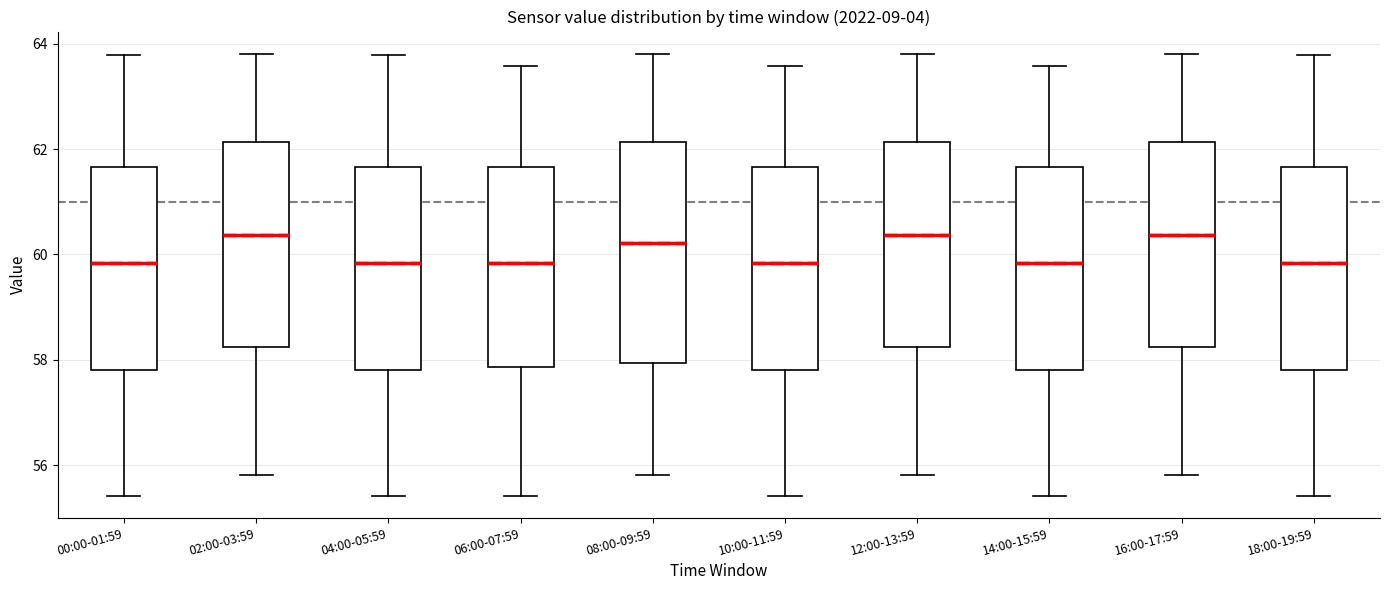

Reading left to right, read every box against the y-axis: the position of its median line, the range the box covers, and the ends of its whiskers. The values are not printed on the chart, so give them approximately, as read against the axis.

00:00-01:59: median 59.8, box 57.8 to 61.6, whiskers 55.4 to 63.8
02:00-03:59: median 60.4, box 58.2 to 62.2, whiskers 55.8 to 63.8
04:00-05:59: median 59.8, box 57.8 to 61.6, whiskers 55.4 to 63.8
06:00-07:59: median 59.8, box 57.8 to 61.6, whiskers 55.4 to 63.6
08:00-09:59: median 60.2, box 58.0 to 62.2, whiskers 55.8 to 63.8
10:00-11:59: median 59.8, box 57.8 to 61.6, whiskers 55.4 to 63.6
12:00-13:59: median 60.4, box 58.2 to 62.2, whiskers 55.8 to 63.8
14:00-15:59: median 59.8, box 57.8 to 61.6, whiskers 55.4 to 63.6
16:00-17:59: median 60.4, box 58.2 to 62.2, whiskers 55.8 to 63.8
18:00-19:59: median 59.8, box 57.8 to 61.6, whiskers 55.4 to 63.8